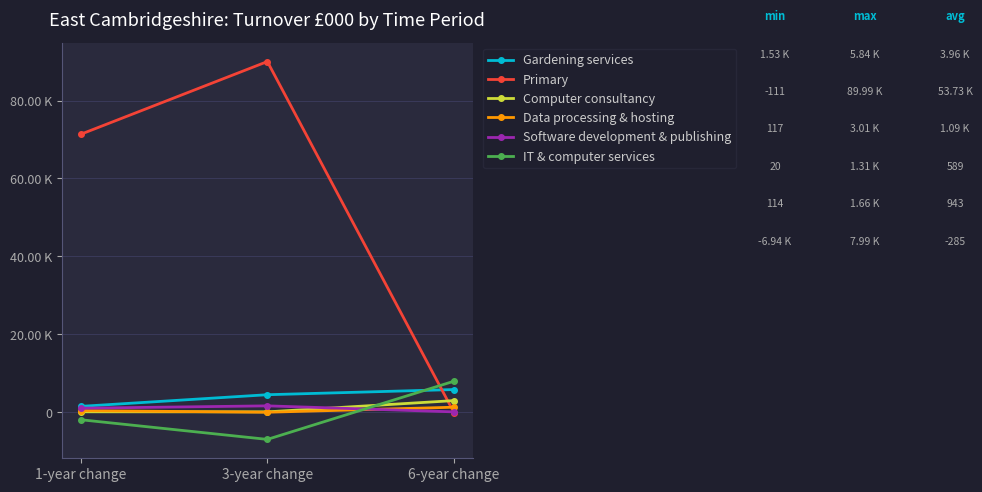

Does the chart have visible grid lines?

Yes